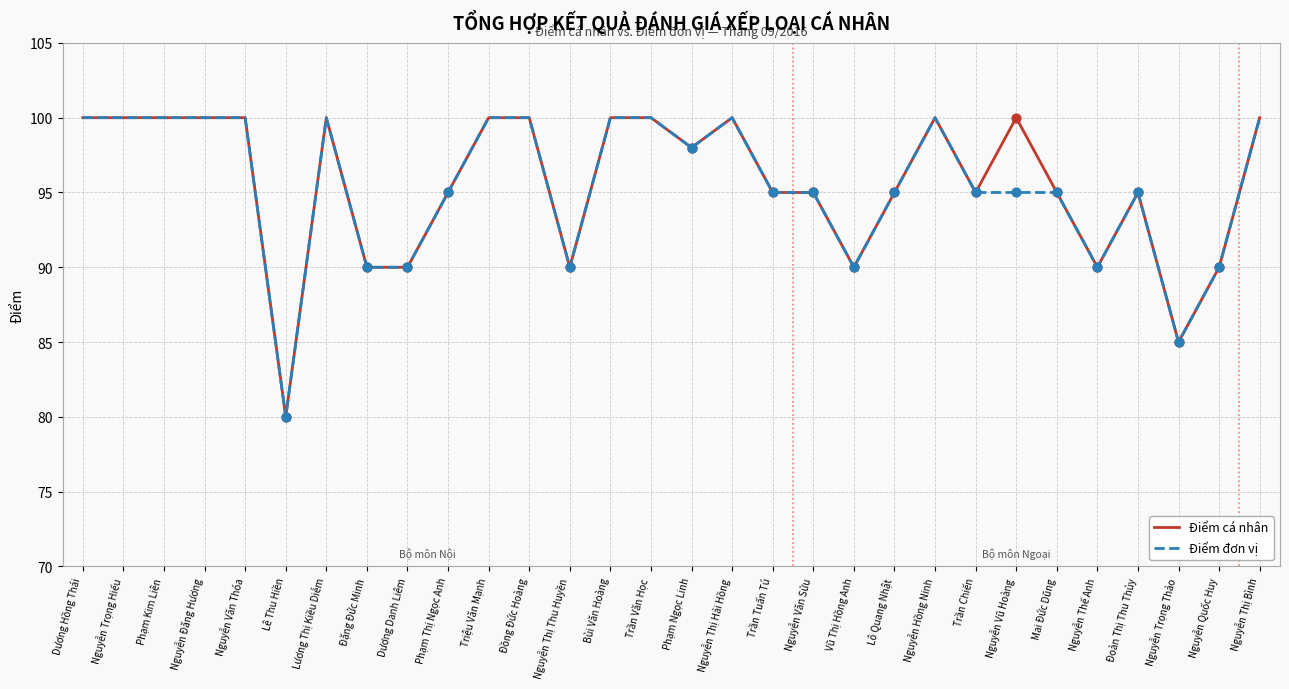

What is the total value across all series at Lương Thị Kiều Diễm?

200